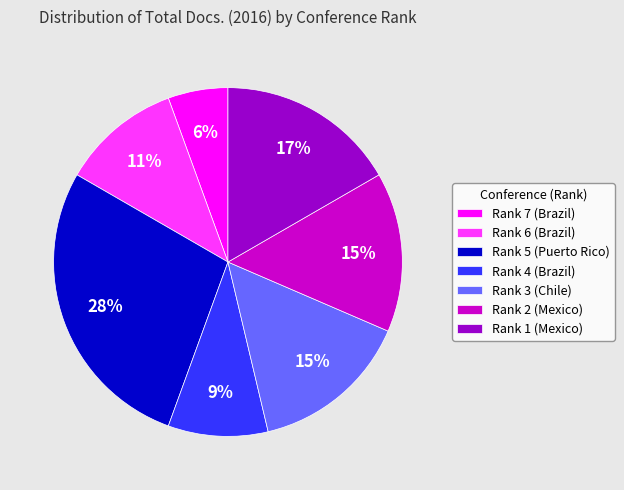

Does any single category account for the majority?

No